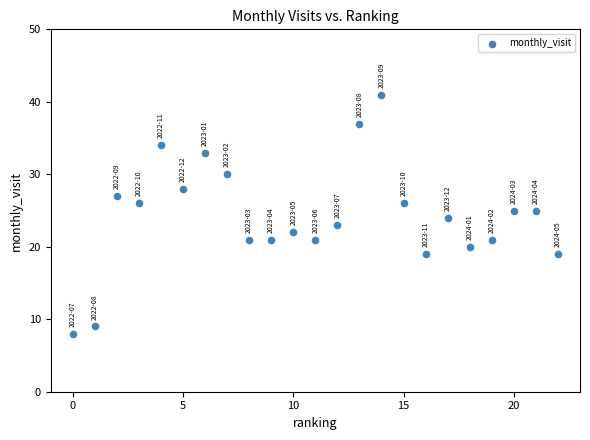

What is the range of Y values (max minus min)?

33